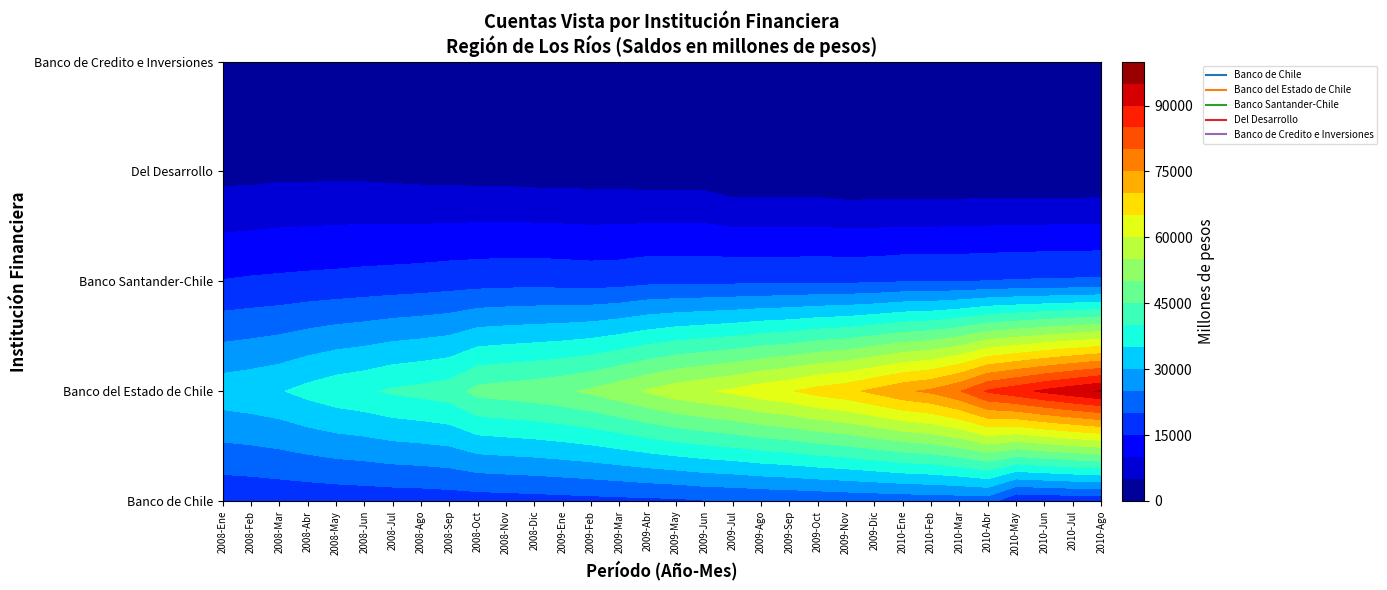

How many data points does each series have?

32